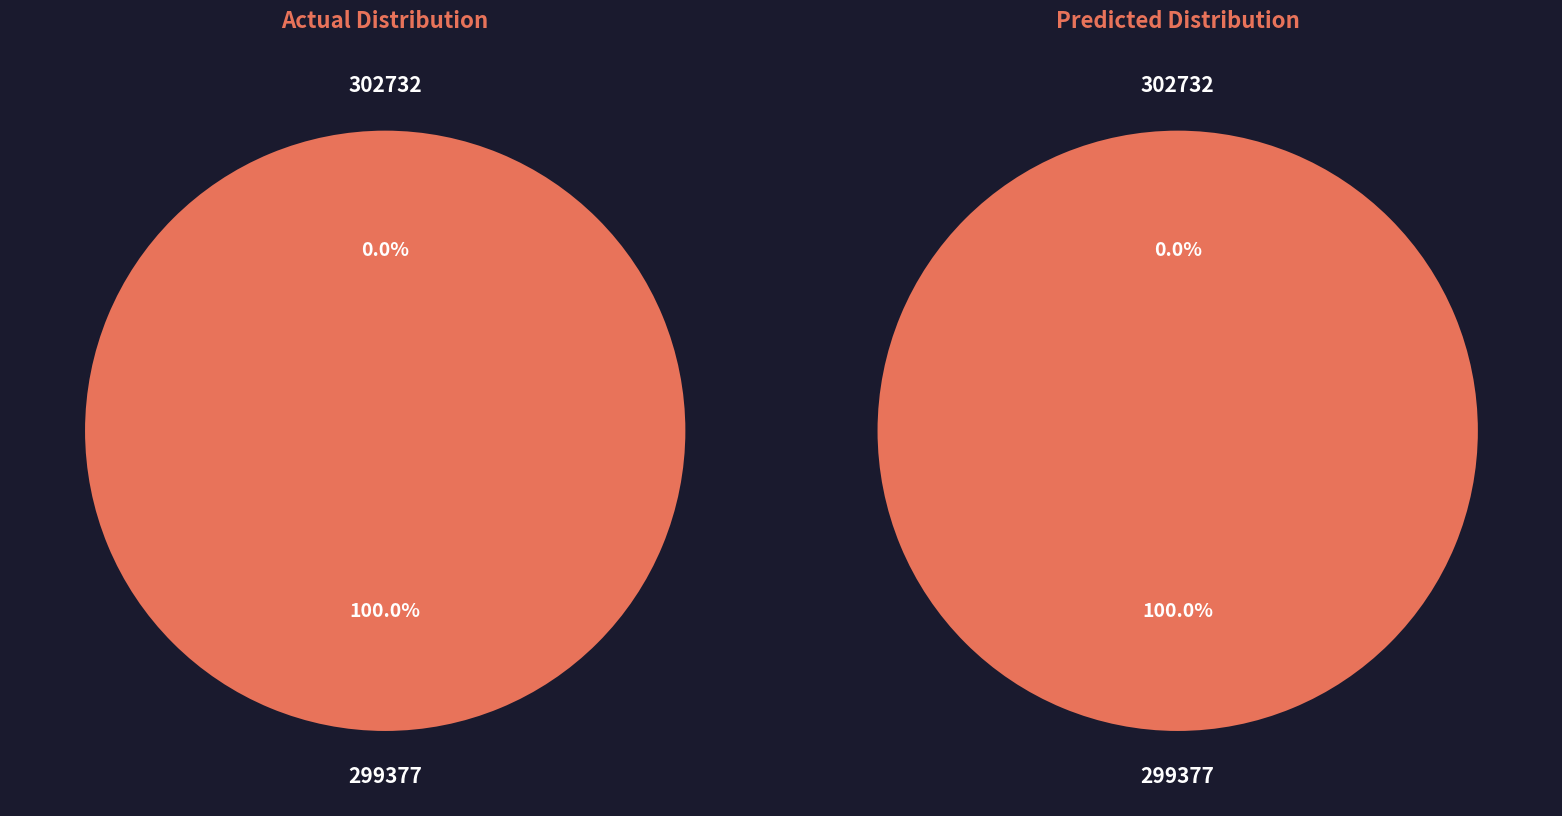

Which category has the smallest portion of the pie?

302732